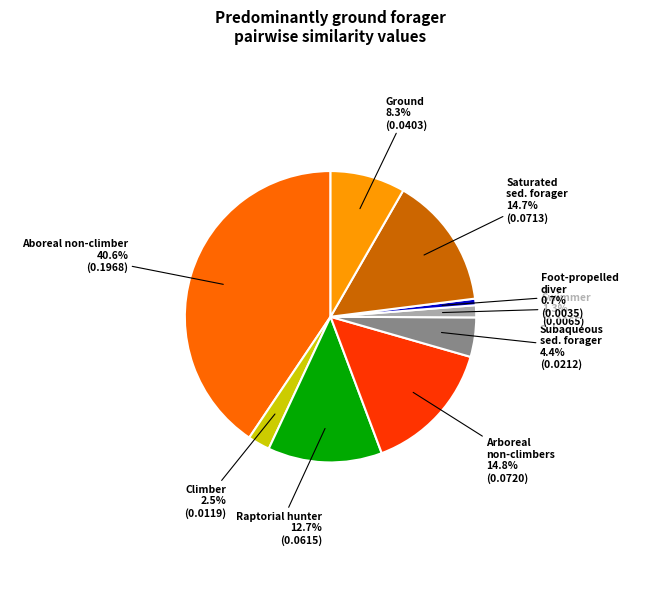

Is there a majority slice in this chart?

No